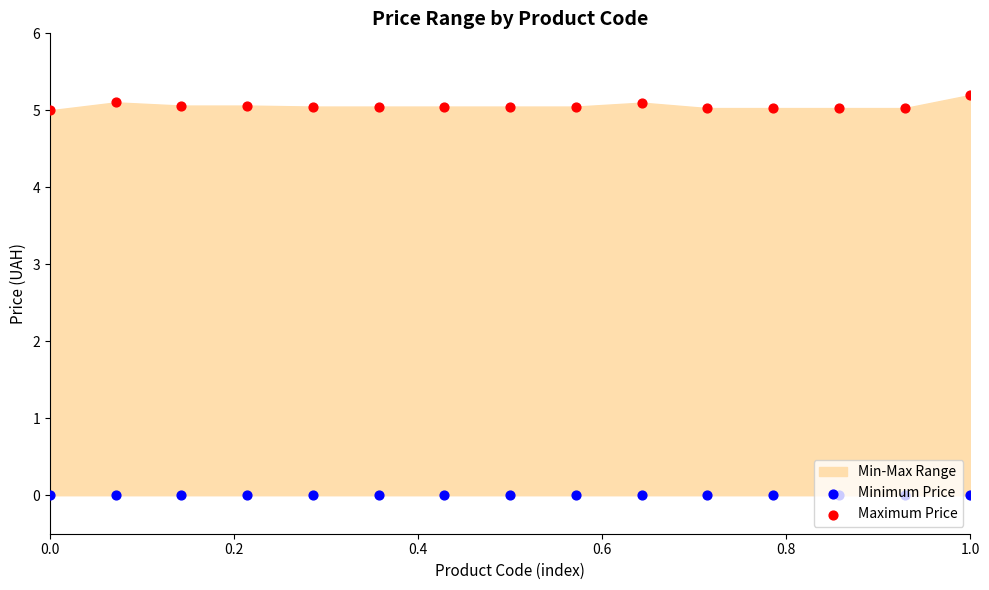

Which series has the widest spread of Y values?

Maximum Price